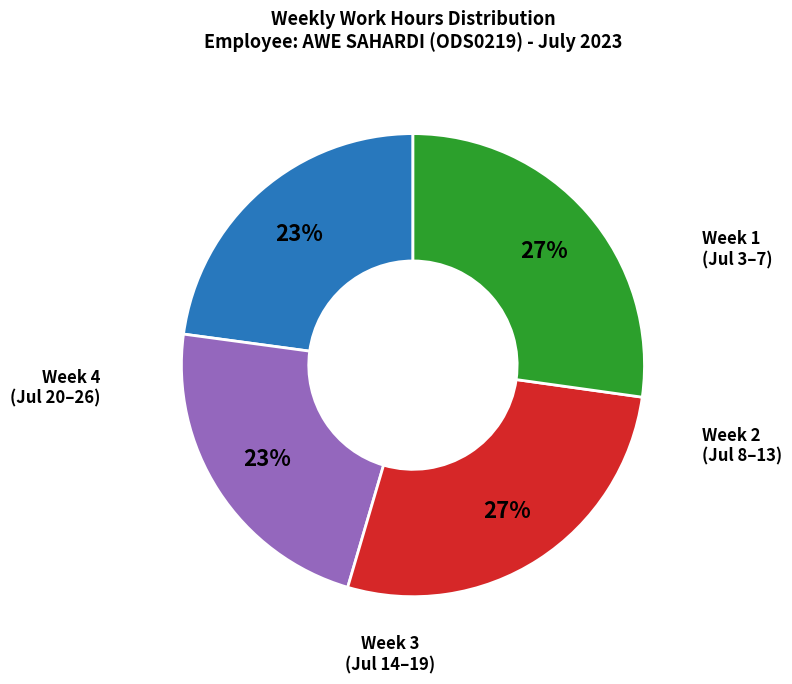

Is there any slice that represents more than half of the pie?

No